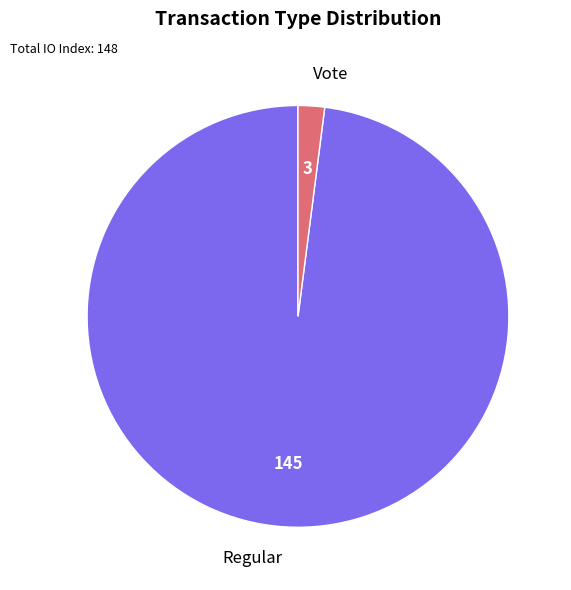

Does Vote account for over 50% of the chart?

No